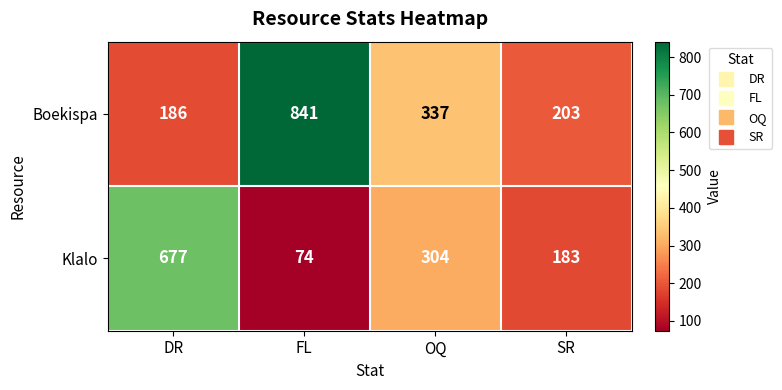

Between OQ and SR, which series saw the biggest shift?

Boekispa